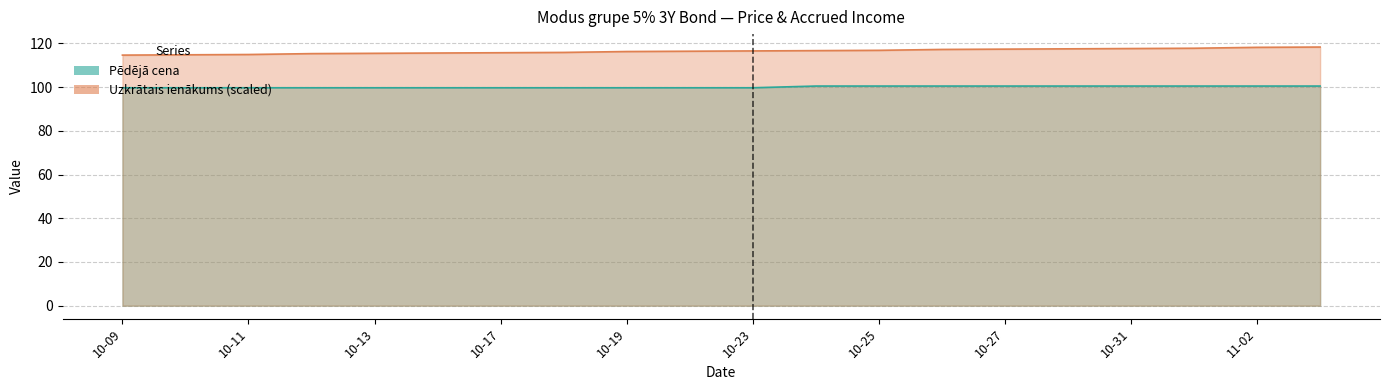

True or false: Pēdējā cena and Uzkrātais ienākums intersect in this chart.

False